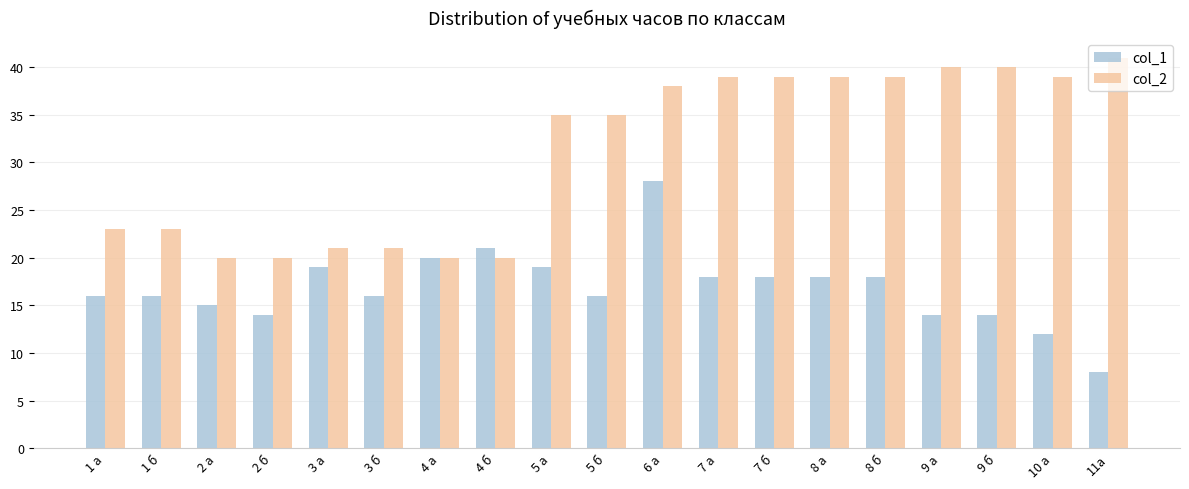

Which category has the lowest value across all series?

11а